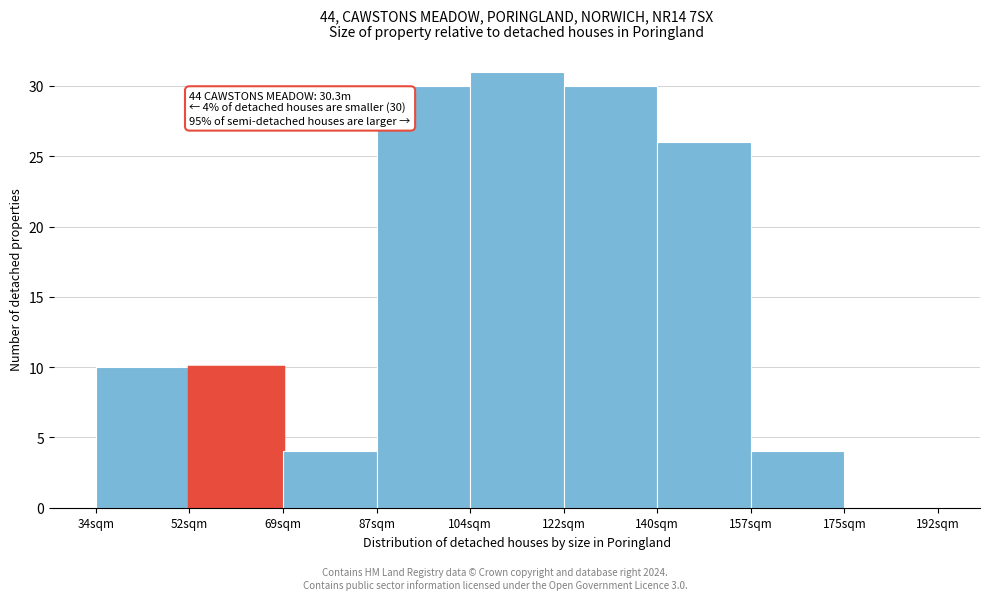

Reading left to right, what are all the values shown in this chart?

34sqm=10	52sqm=10	69sqm=4	87sqm=30	104sqm=31	122sqm=30	140sqm=26	157sqm=4	175sqm=0